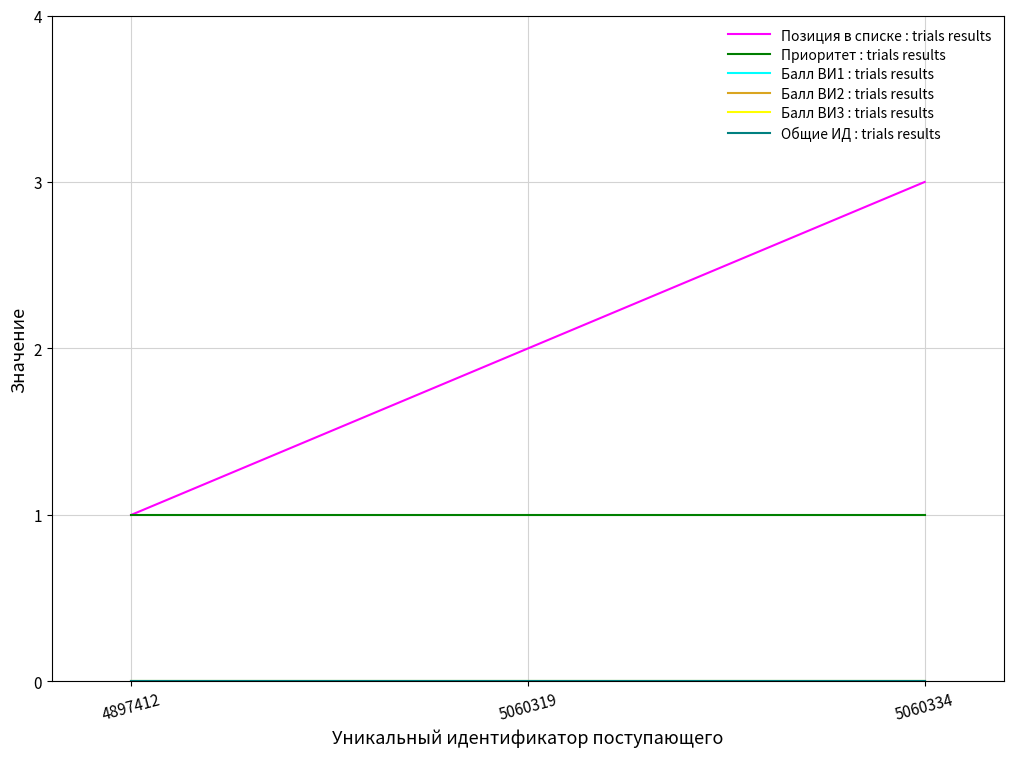

The Балл ВИ2 : trials results series shows 0 at 5060334. True or false?

True